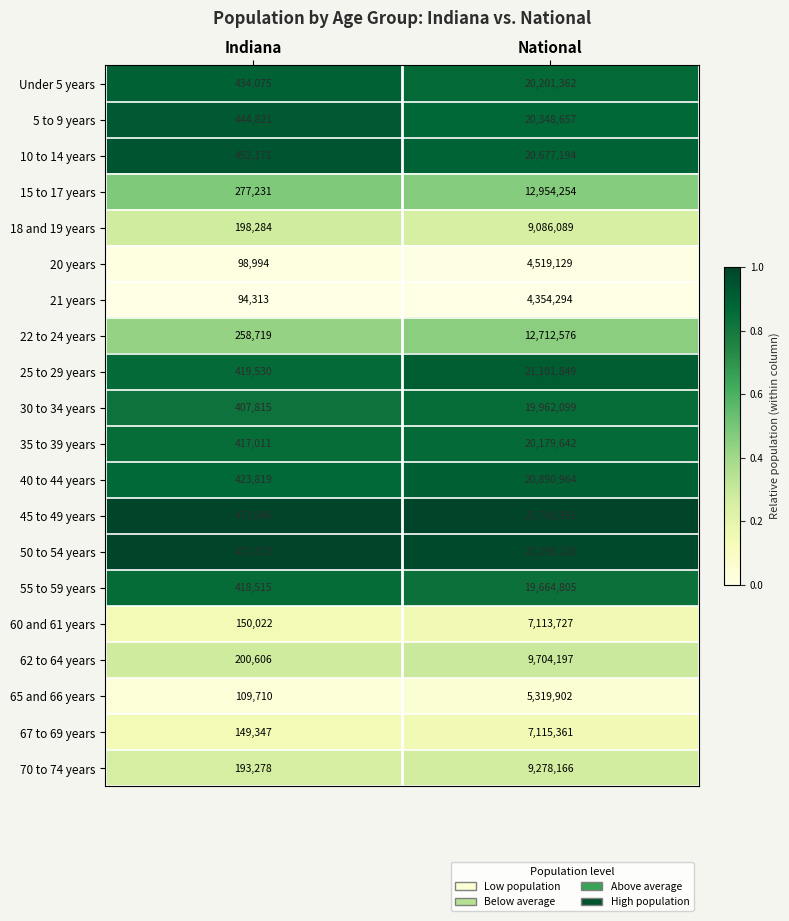

Is the value of 65 and 66 years at National greater than the value of 50 to 54 years at Indiana?

Yes